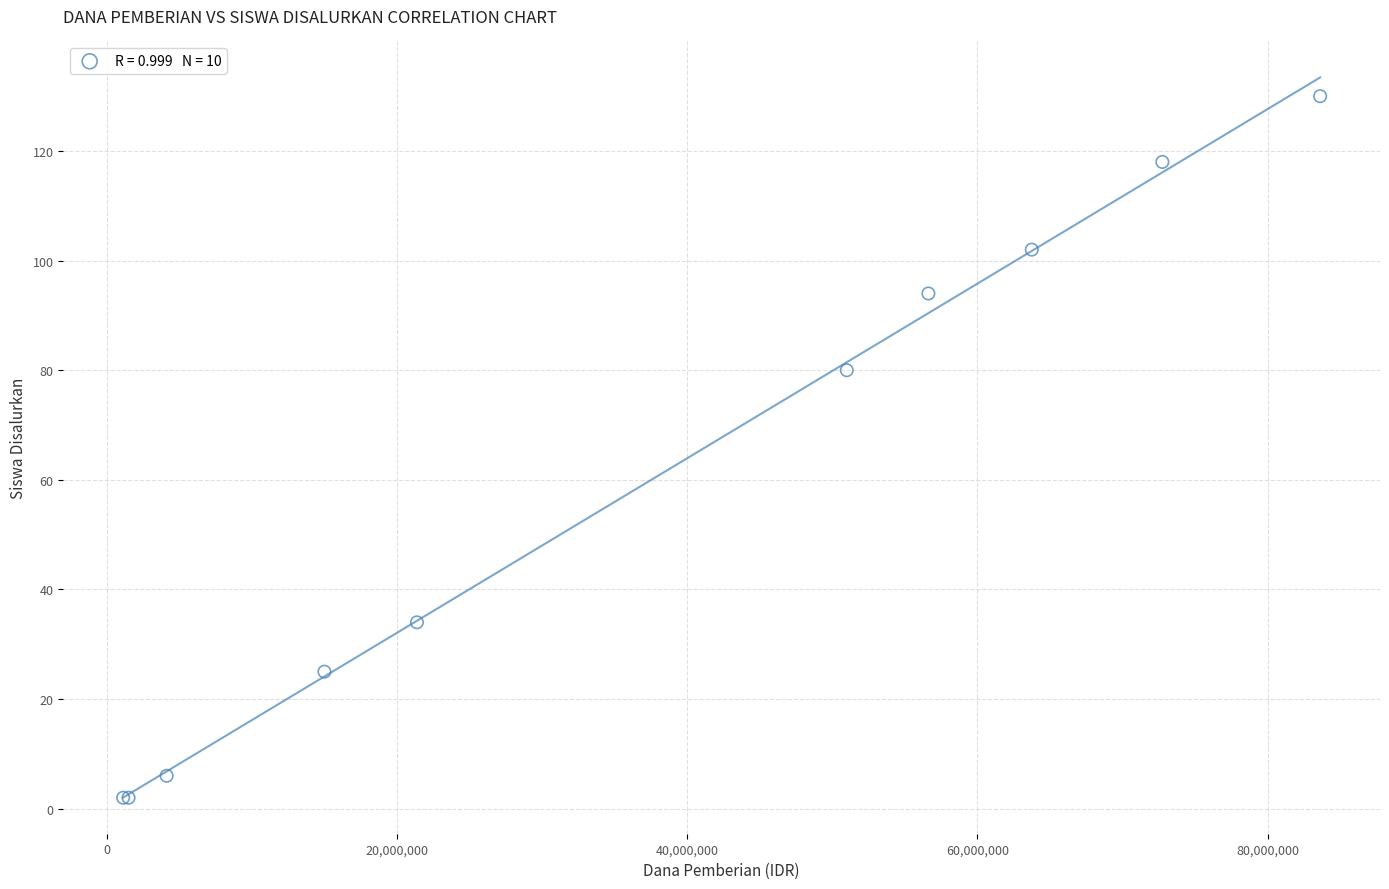

What Y value in the scatter plot is closest to 66?

80